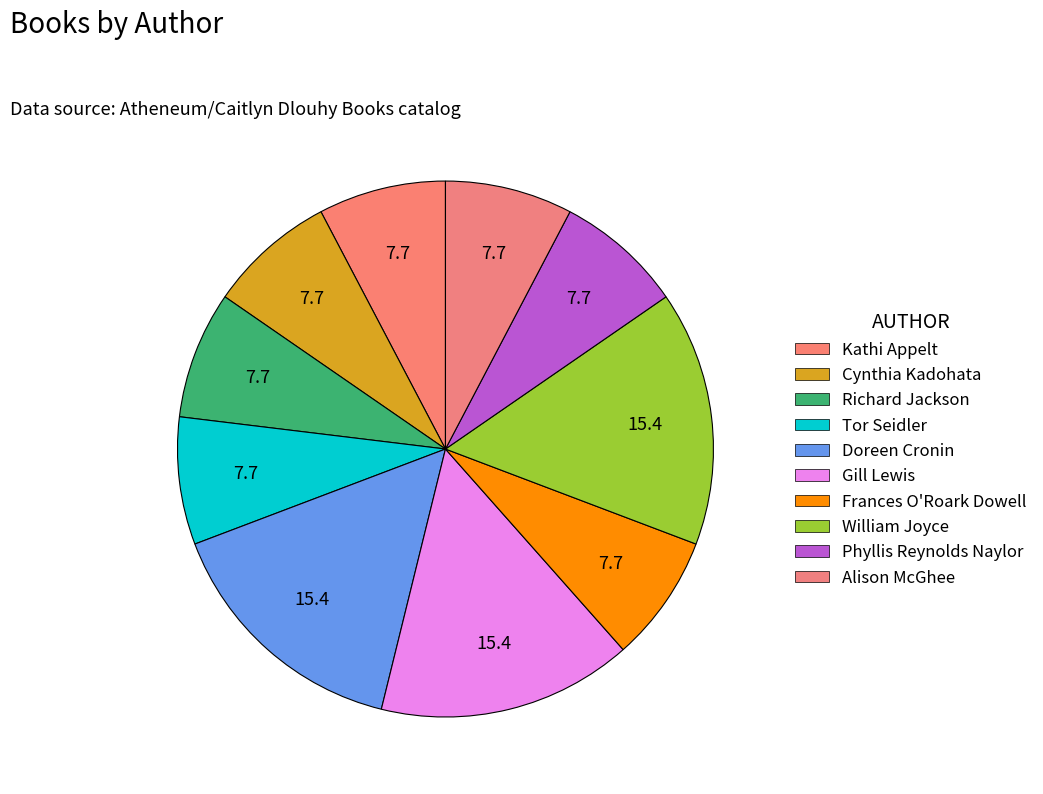

Which category has the smallest portion of the pie?

Kathi Appelt